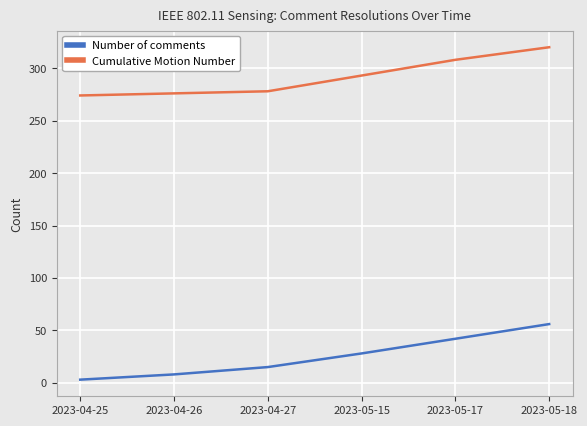

Rank the series by their average value, from highest to lowest.

Cumulative Motion Number, Number of comments